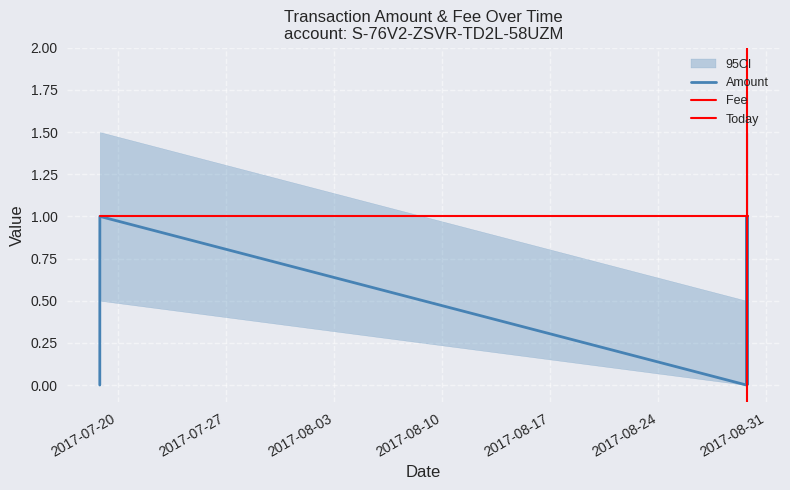

At which category does the data reach its first local valley?

2017-08-29 17:10:24